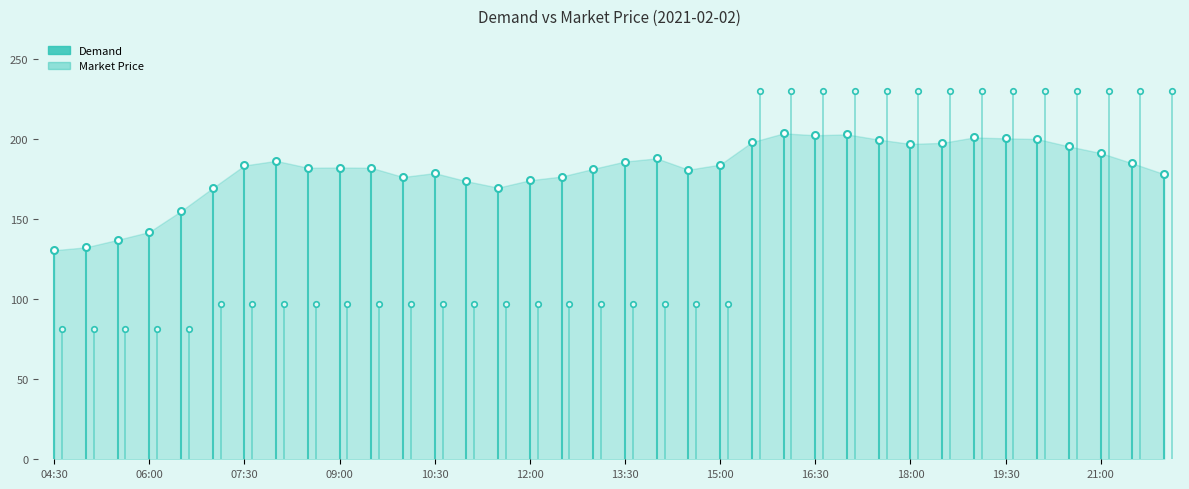

What position from the right is 14:30?

16